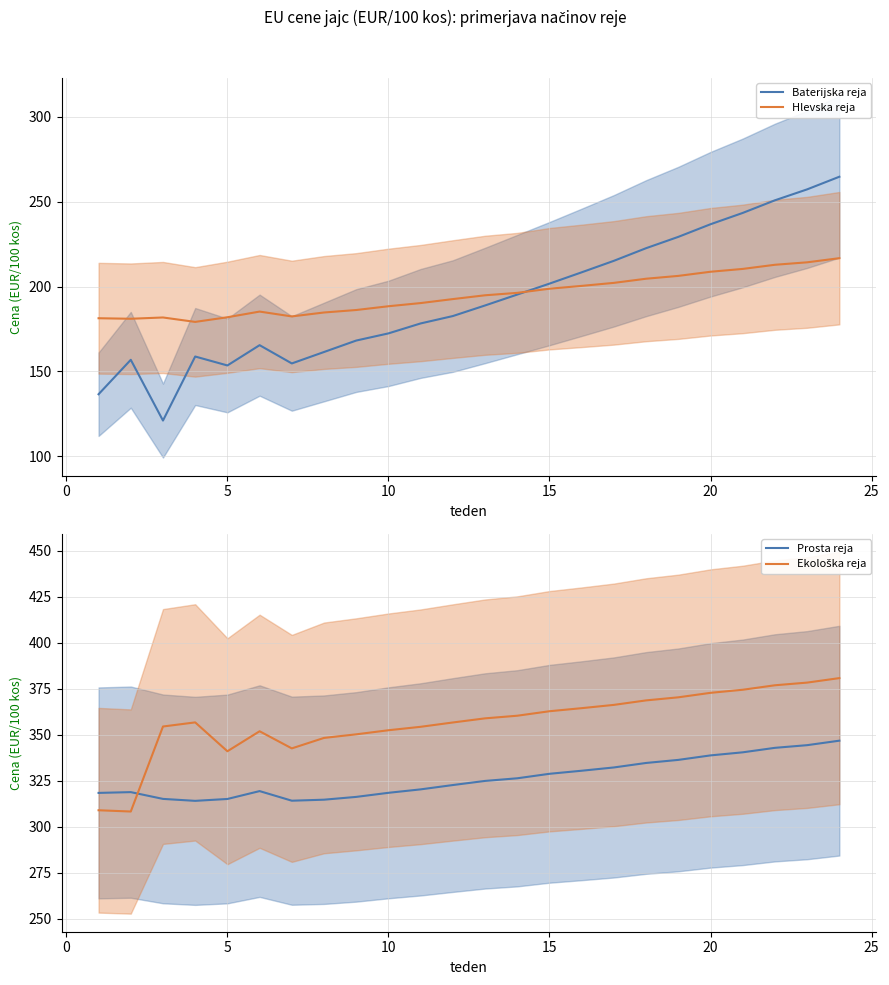

What is the minimum value for Hlevska reja?

179.2